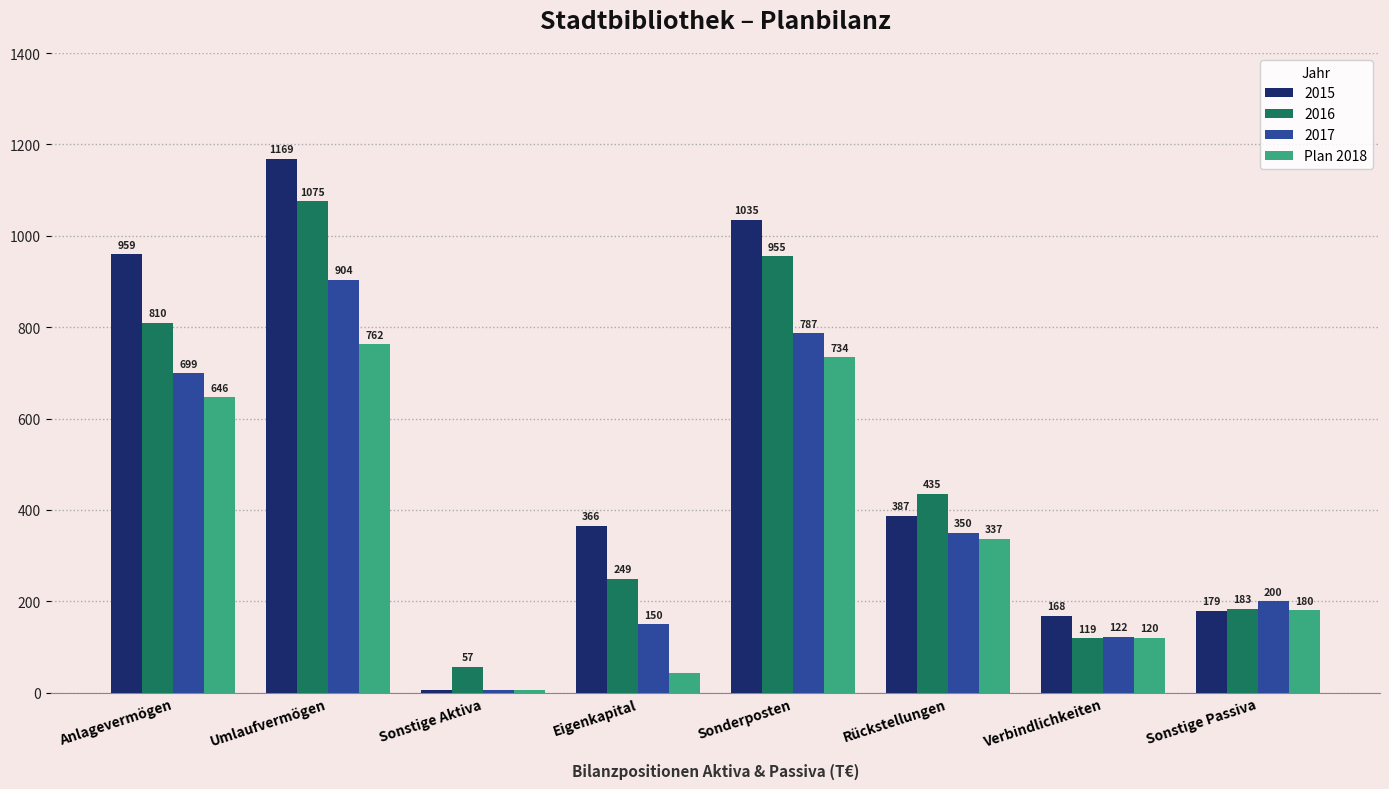

Between Sonstige Aktiva and Eigenkapital, which series saw the biggest shift?

2015